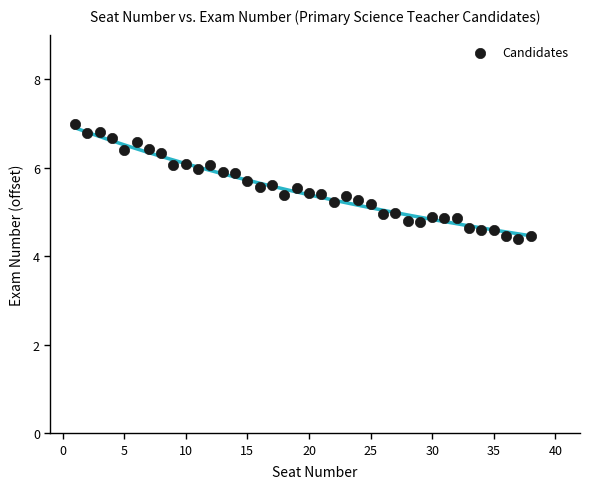

What is the range of X values (max minus min)?

37.0